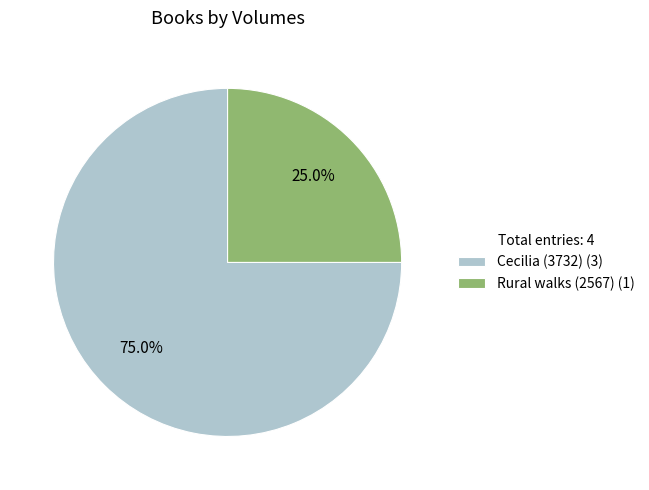

Between Cecilia (3732) and Rural walks (2567), which is larger?

Cecilia (3732)